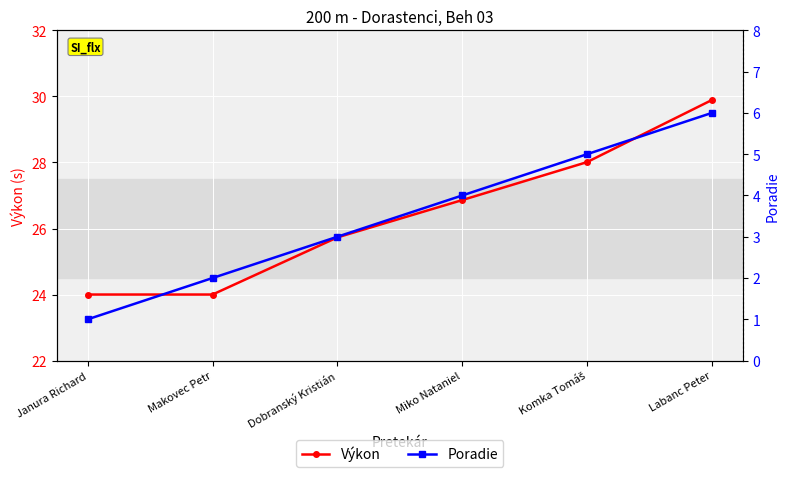

What is the sum of the Výkon values at Janura Richard and Komka Tomáš?

52.0